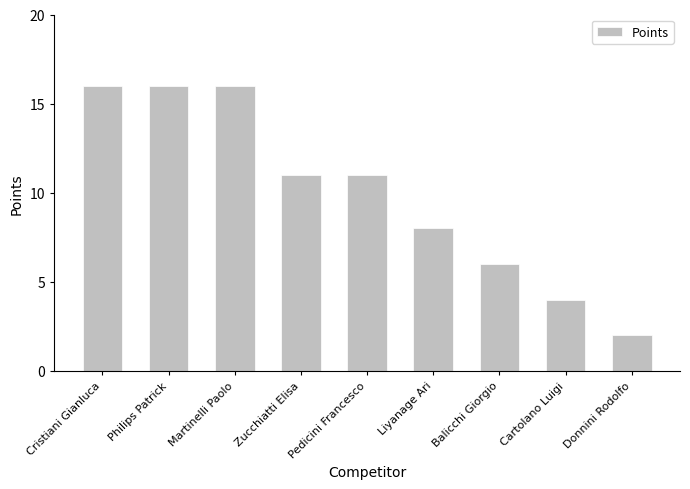

What is the ratio of the value at Cristiani Gianluca to the value at Balicchi Giorgio?

2.7